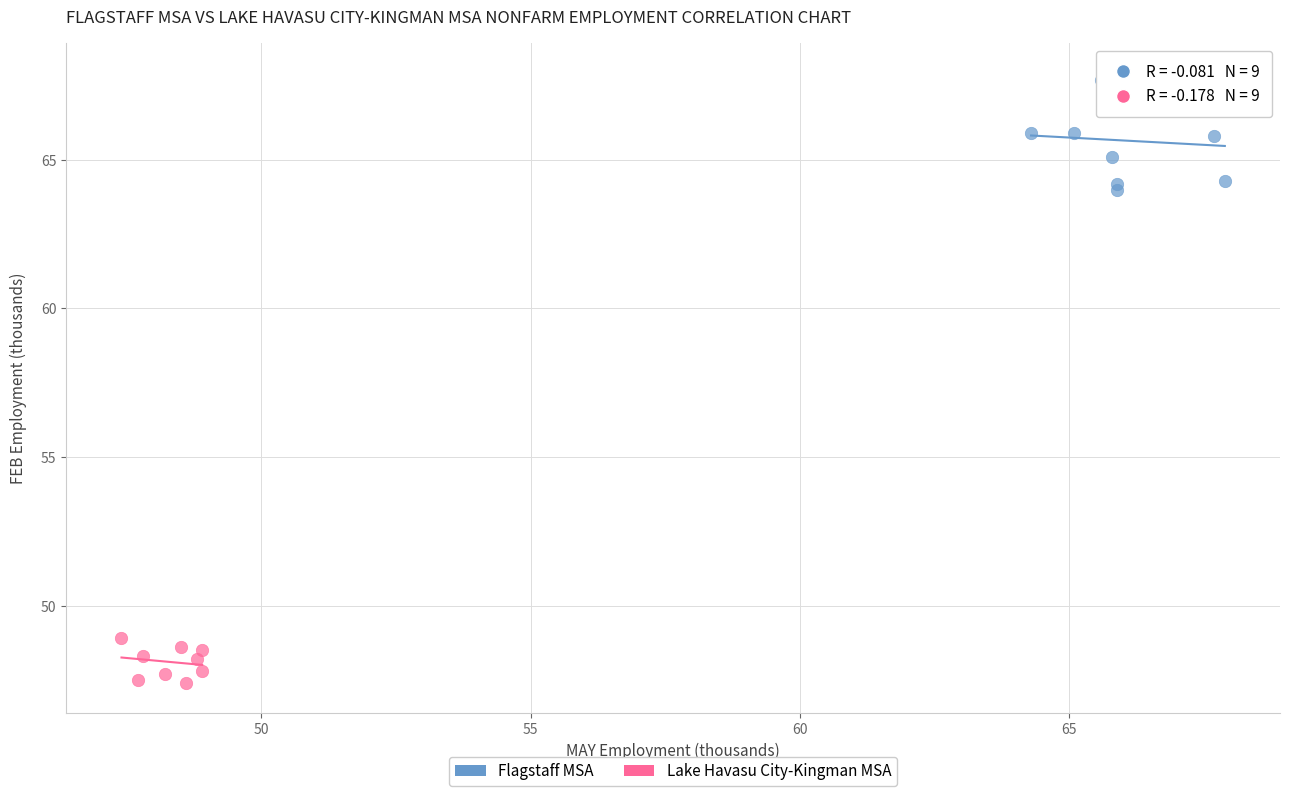

Which series reaches the minimum Y coordinate?

Lake Havasu City-Kingman MSA